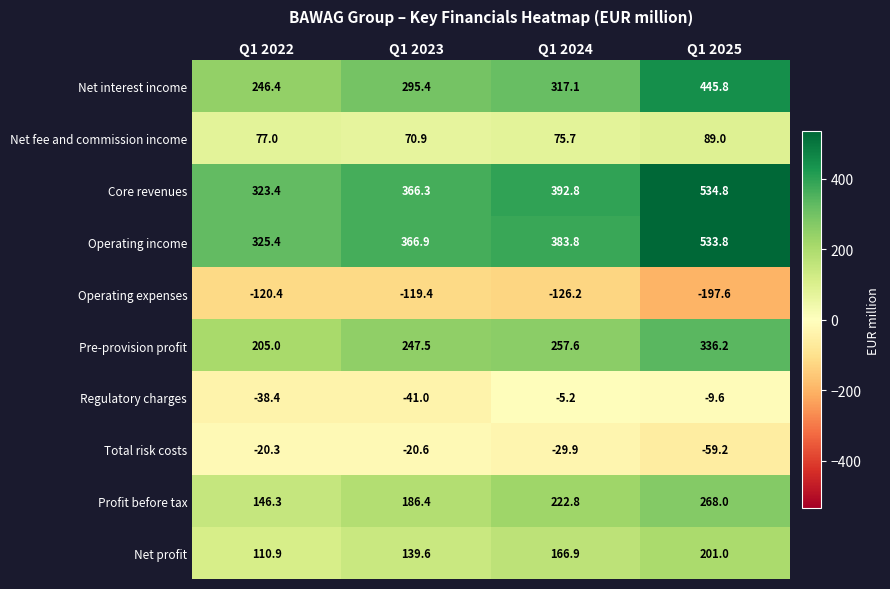

At how many categories does at least one series exceed 90?

4